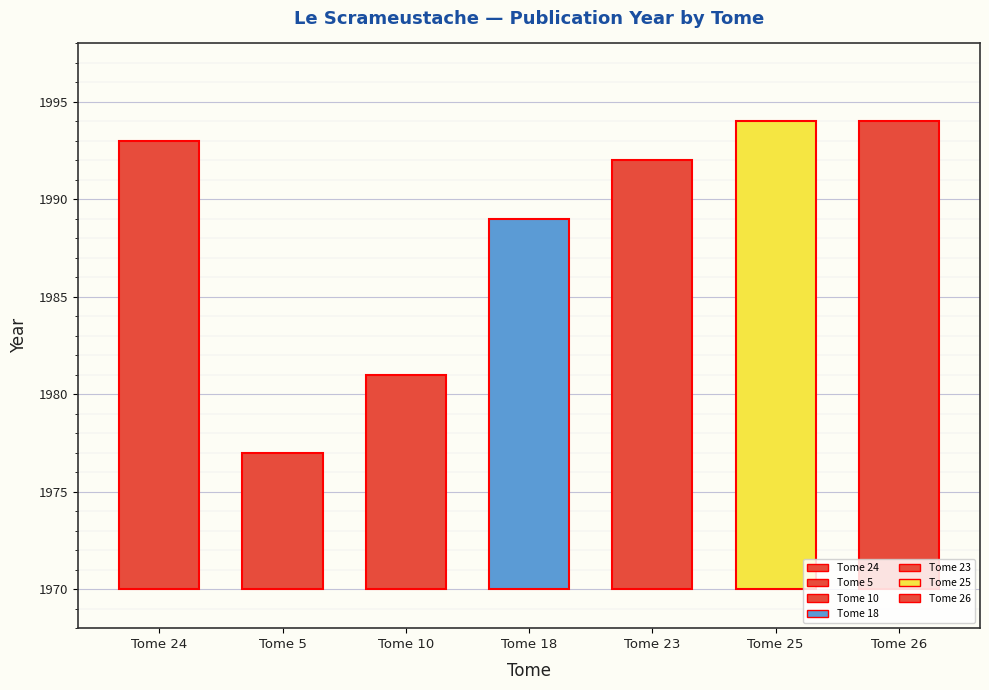

Reading left to right, transcribe all the data shown in this chart.

1993	1977	1981	1989	1992	1994	1994